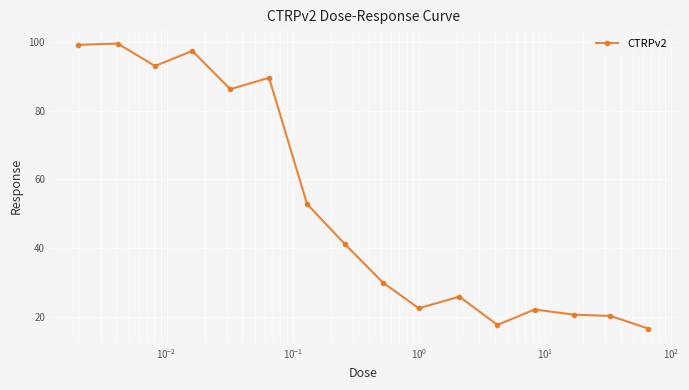

What is the difference between the maximum and minimum values?

83.0